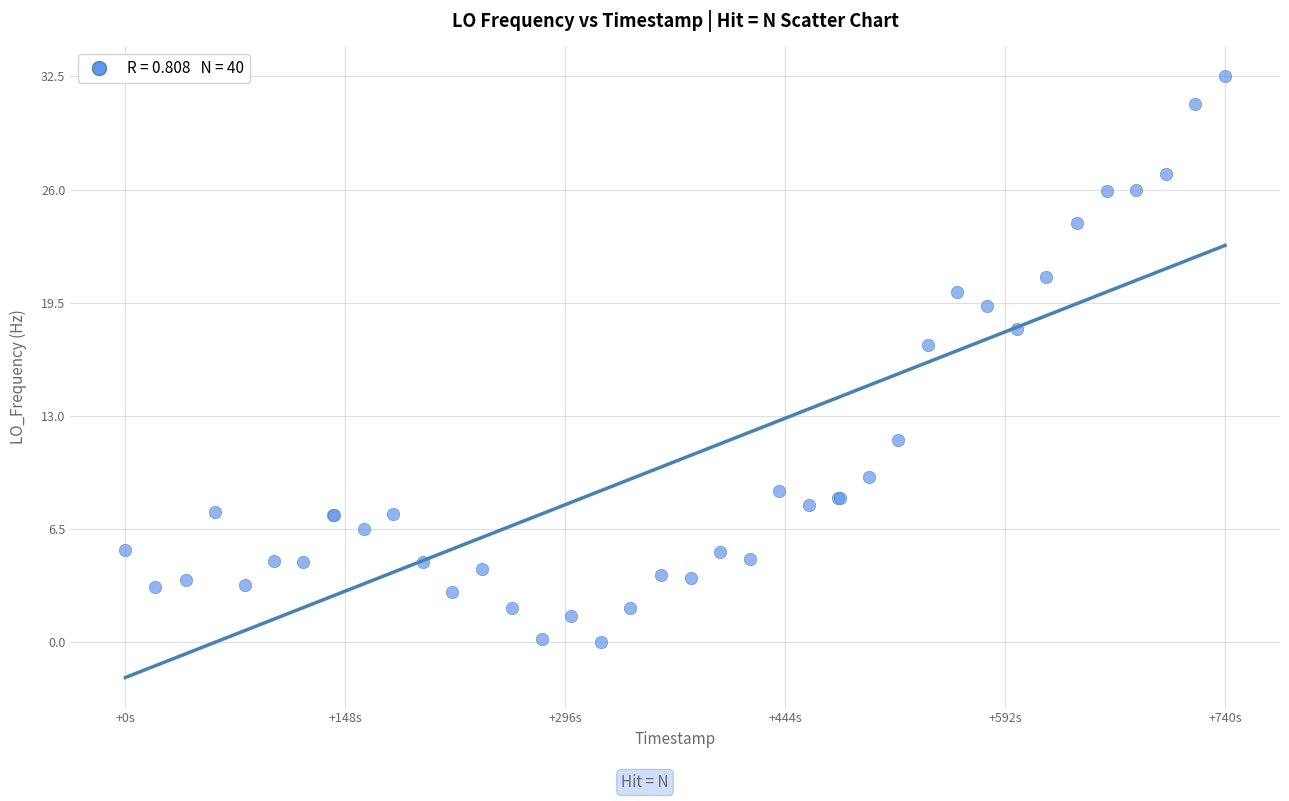

What Y value in the scatter plot is closest to 16?

17.1